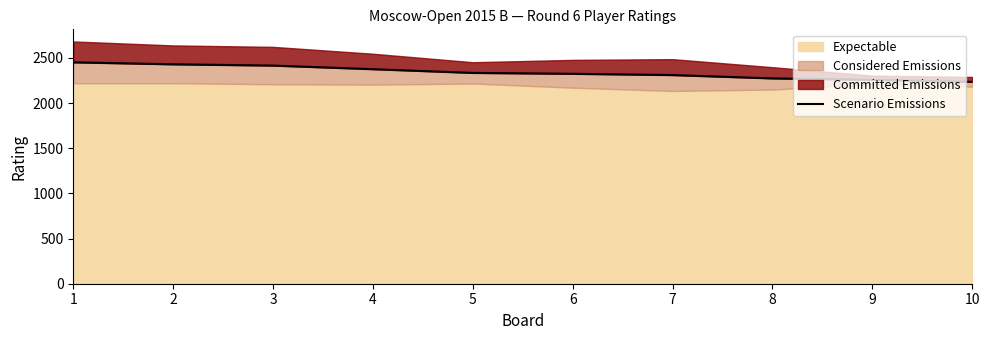

True or false: the data shows 3267 at 1.

False